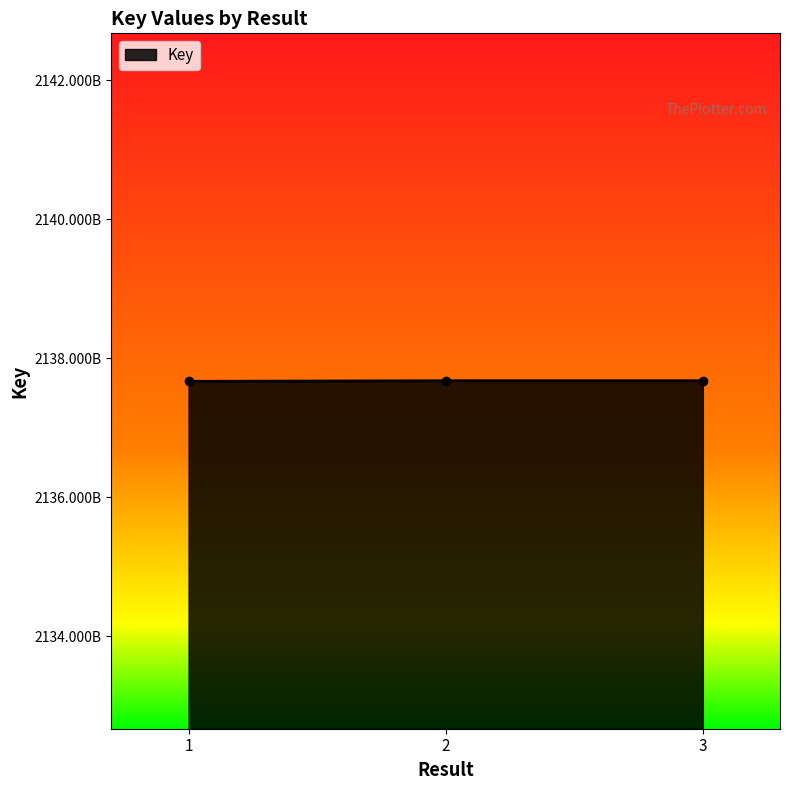

Is this an area chart (filled region under the line)?

Yes